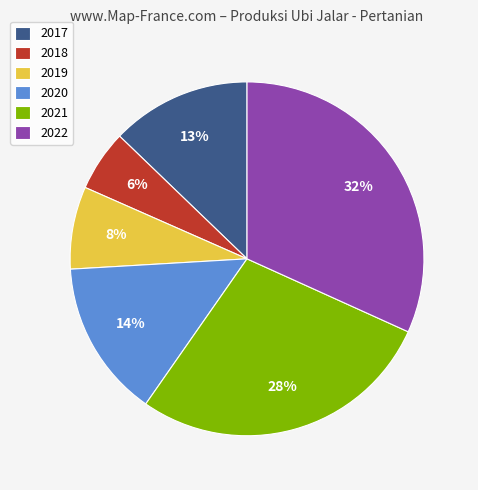

To the nearest percent, what percentage of the pie is 2018?

6%